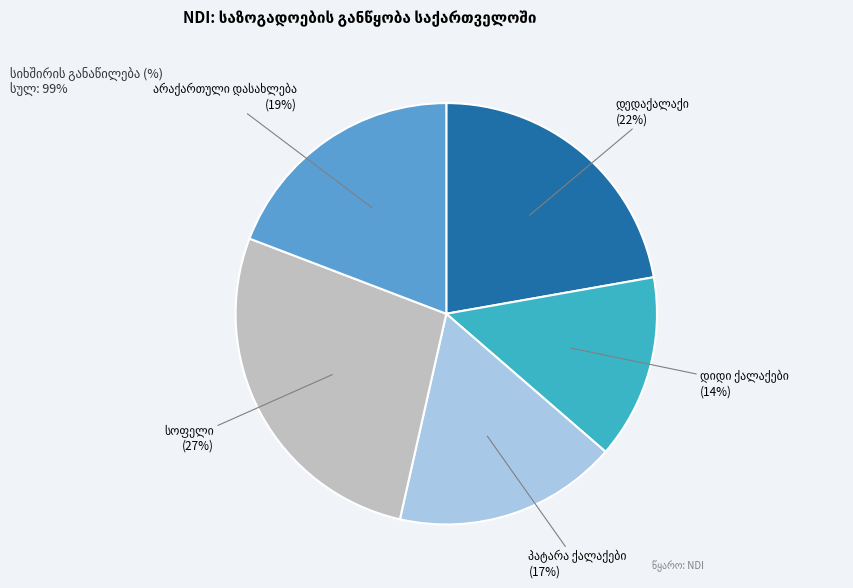

To the nearest percent, what is the difference between the largest and smallest slice percentages?

13%